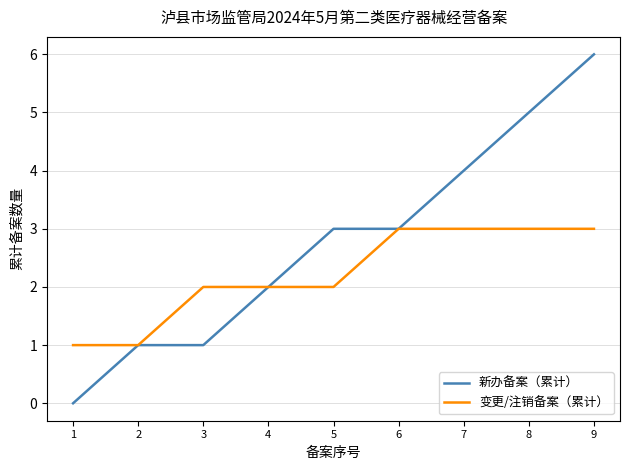

What is the sum of all 变更/注销备案（累计） values?

20